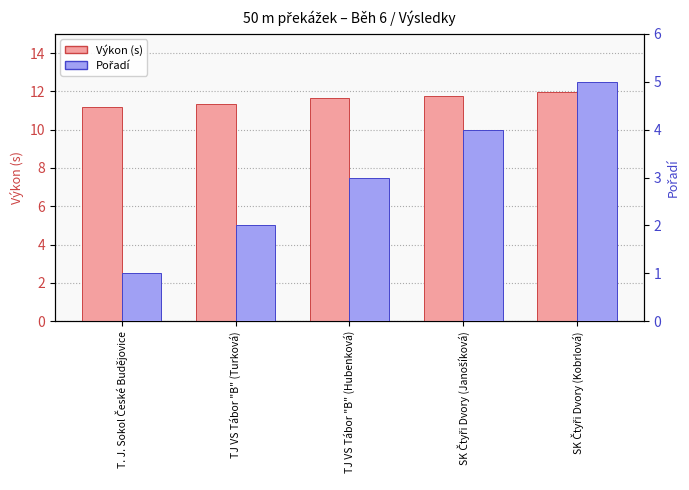

What is the spread (max minus min) of values at SK Čtyři Dvory (Kobrlová)?

6.9